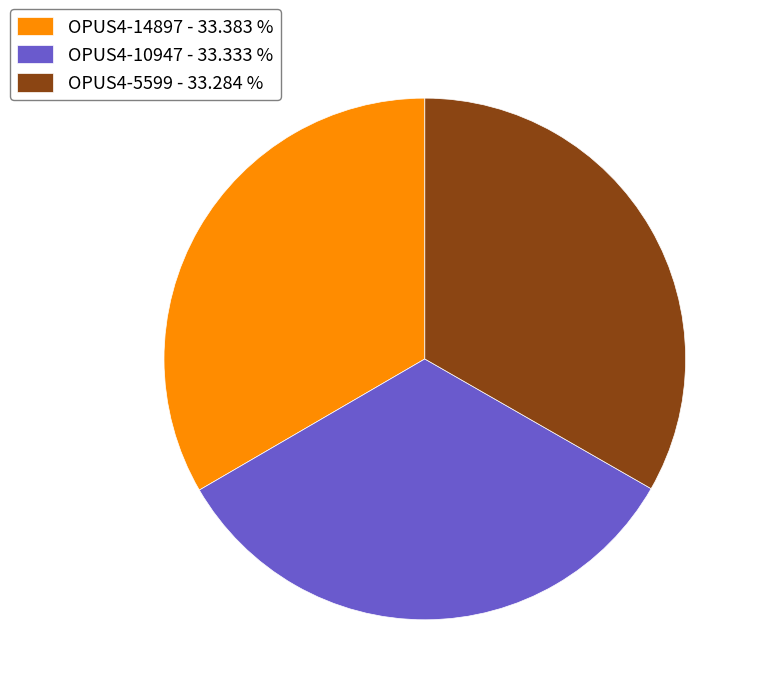

What is the ratio of the value at OPUS4-5599 - 33.284 % to the value at OPUS4-10947 - 33.333 %?

1.0